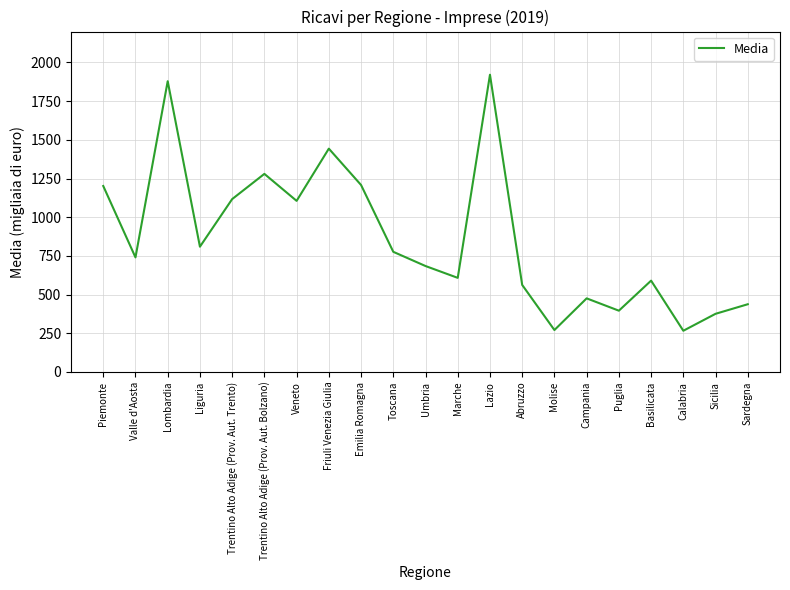

At which label does the data first exceed 740?

Piemonte